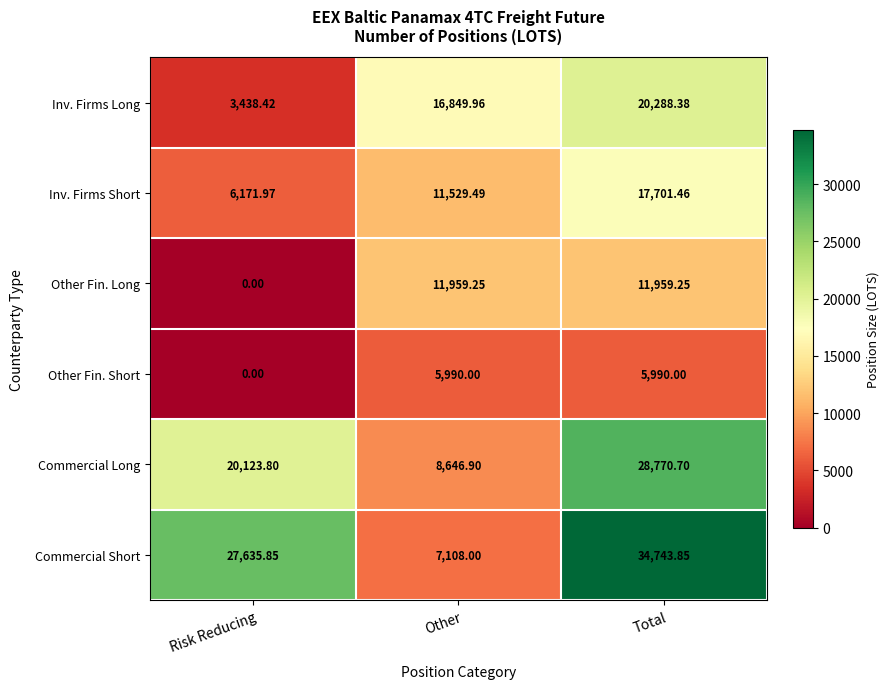

Which series has the widest spread of values?

Commercial Short